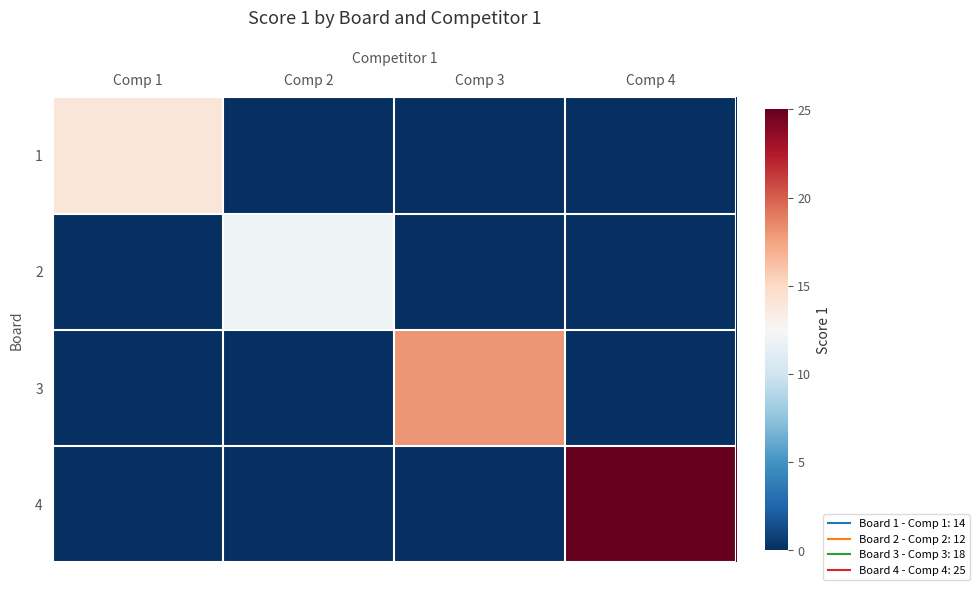

Which series has the largest total across all categories?

4